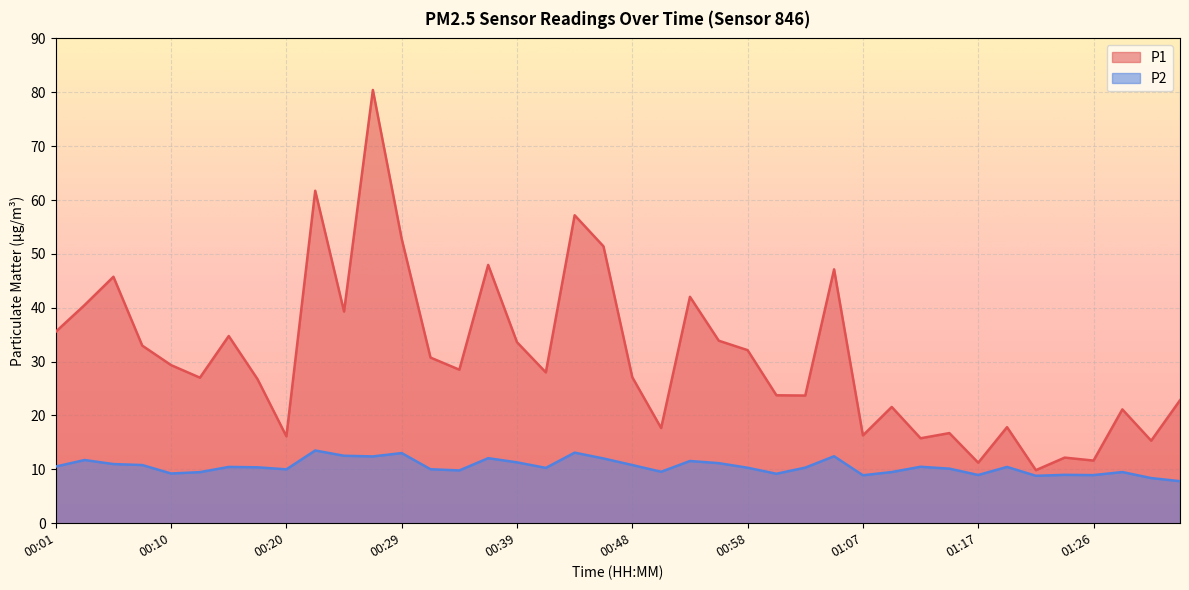

Where does the P1 series first go above 28?

00:01